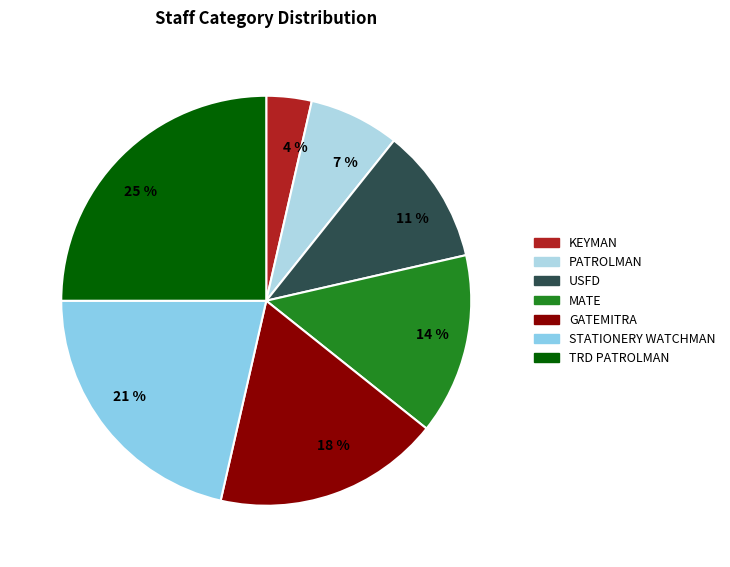

Is there any slice that represents more than half of the pie?

No